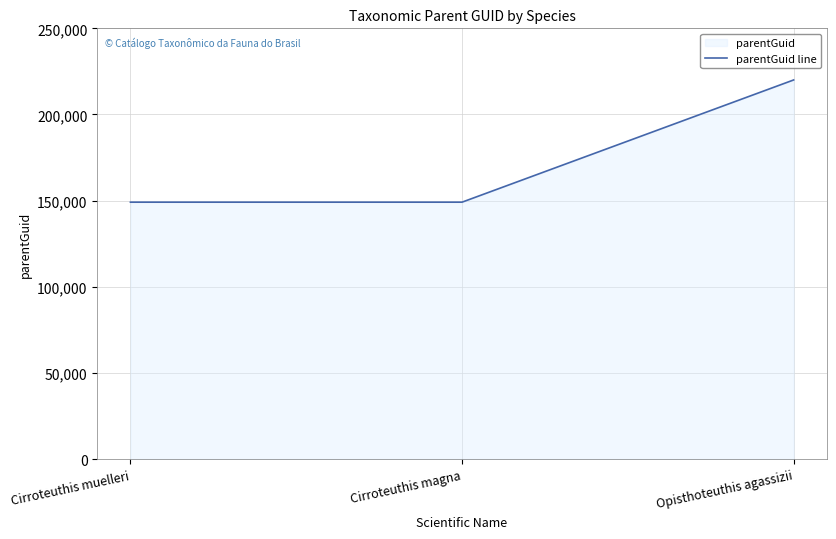

Rank the categories by value from lowest to highest.

Cirroteuthis muelleri, Cirroteuthis magna, Opisthoteuthis agassizii